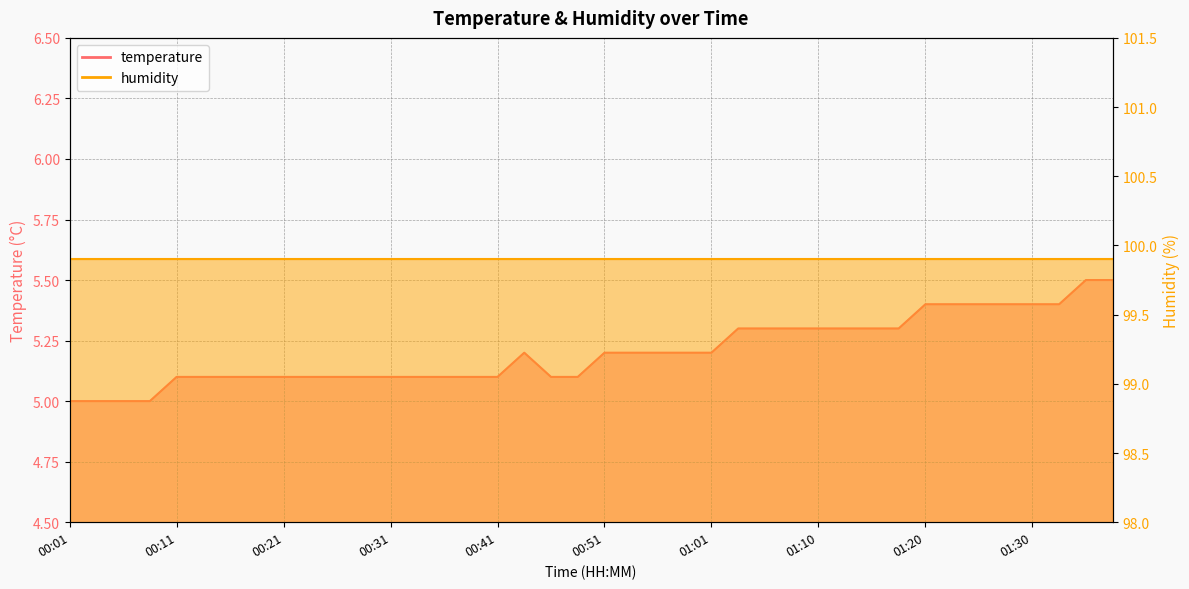

At which category does the data reach its first local peak?

00:43